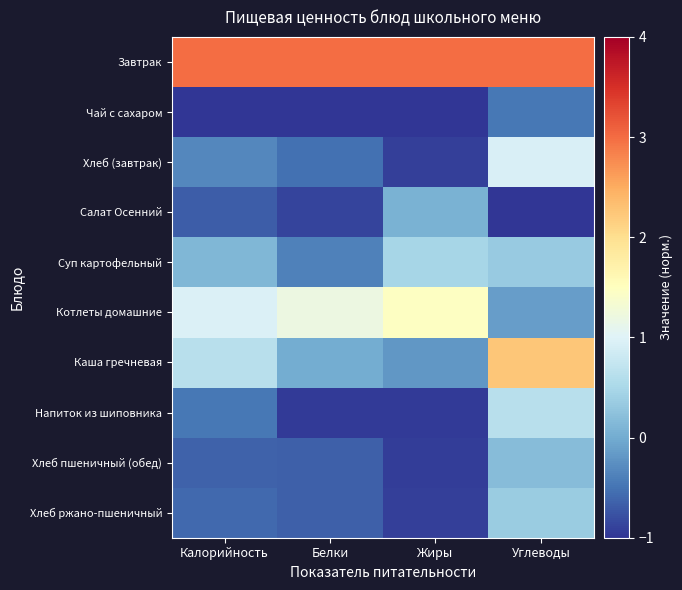

Between Углеводы and Жиры, which is larger?

Углеводы